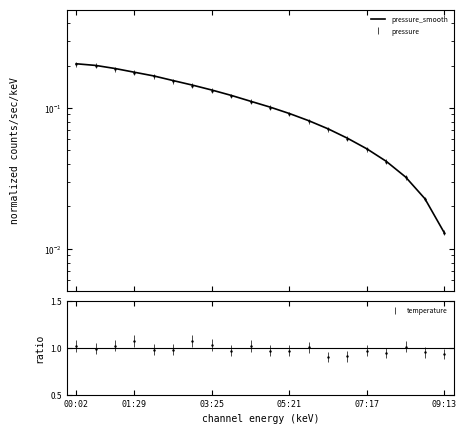

Reading left to right, list all the values displayed in this chart.

0.2	0.2	0.2	0.2	0.2	0.2	0.1	0.1	0.1	0.1	0.1	0.1	0.1	0.1	0.1	0.1	0.0	0.0	0.0	0.0